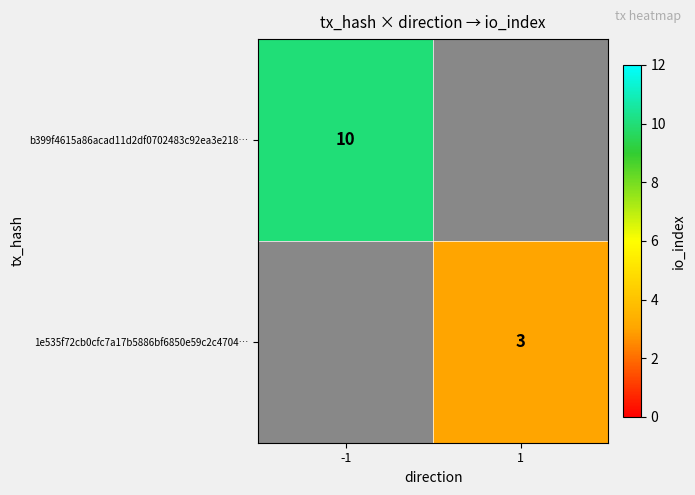

The b399f4615a86acad11d2df0702483c92ea3e218… series shows 10 at -1. True or false?

True